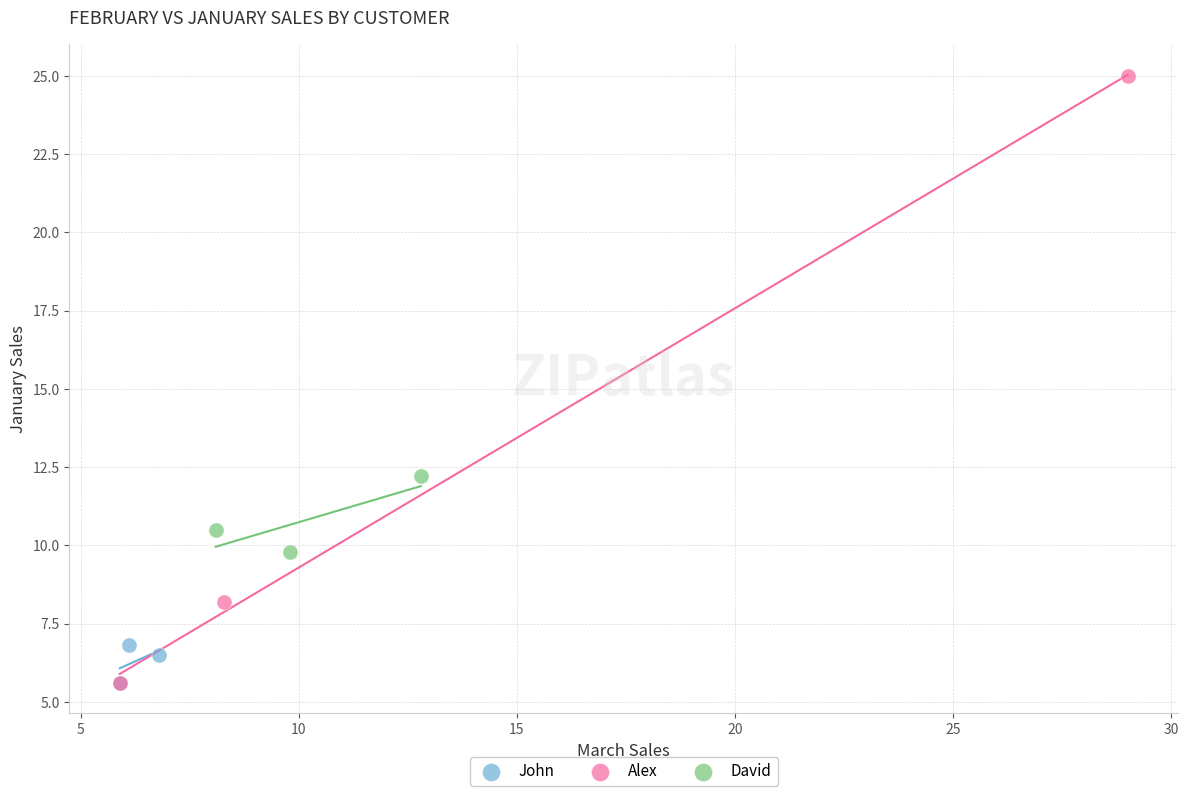

Which series contains the highest Y value?

Alex